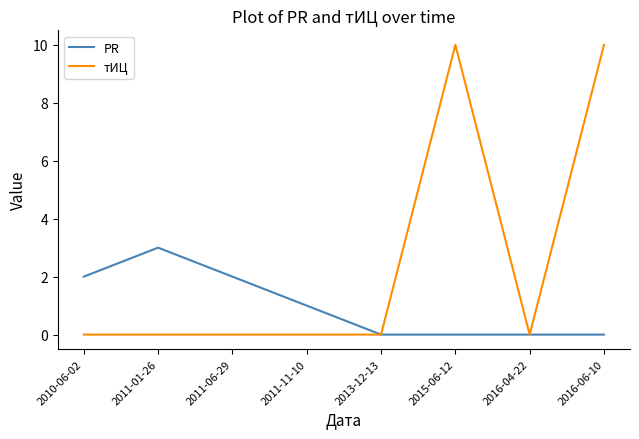

What is the greatest value displayed?

10